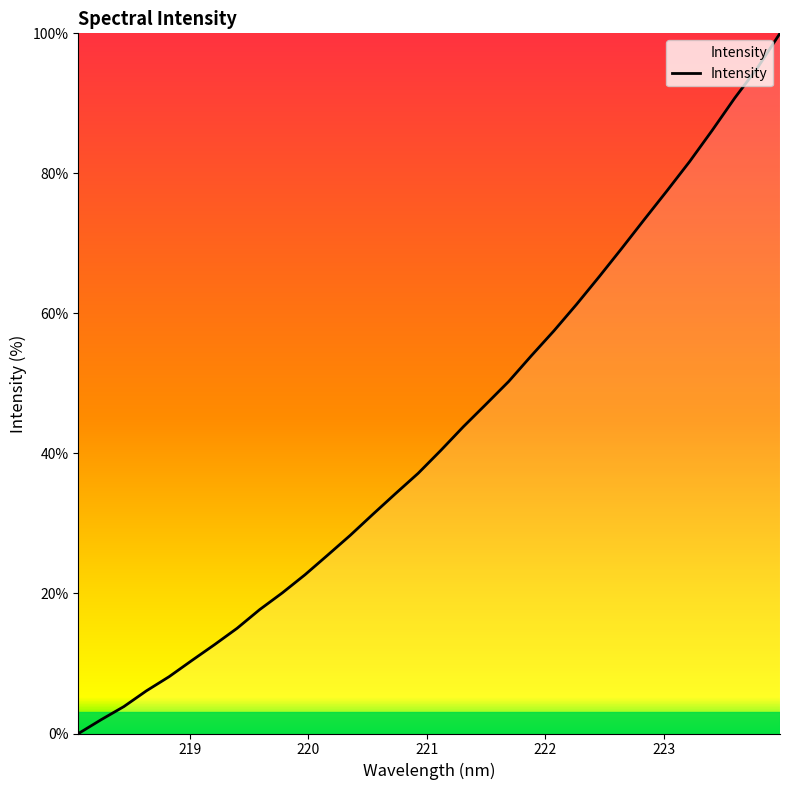

What is the difference between the maximum and minimum values?

100.0